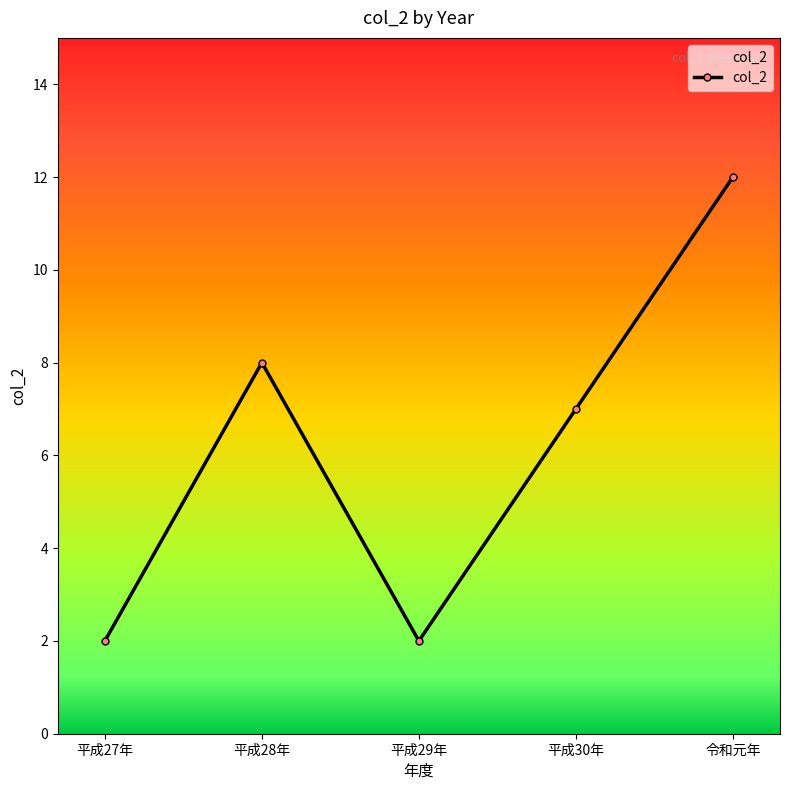

Which has a higher value, 平成30年 or 平成29年?

平成30年